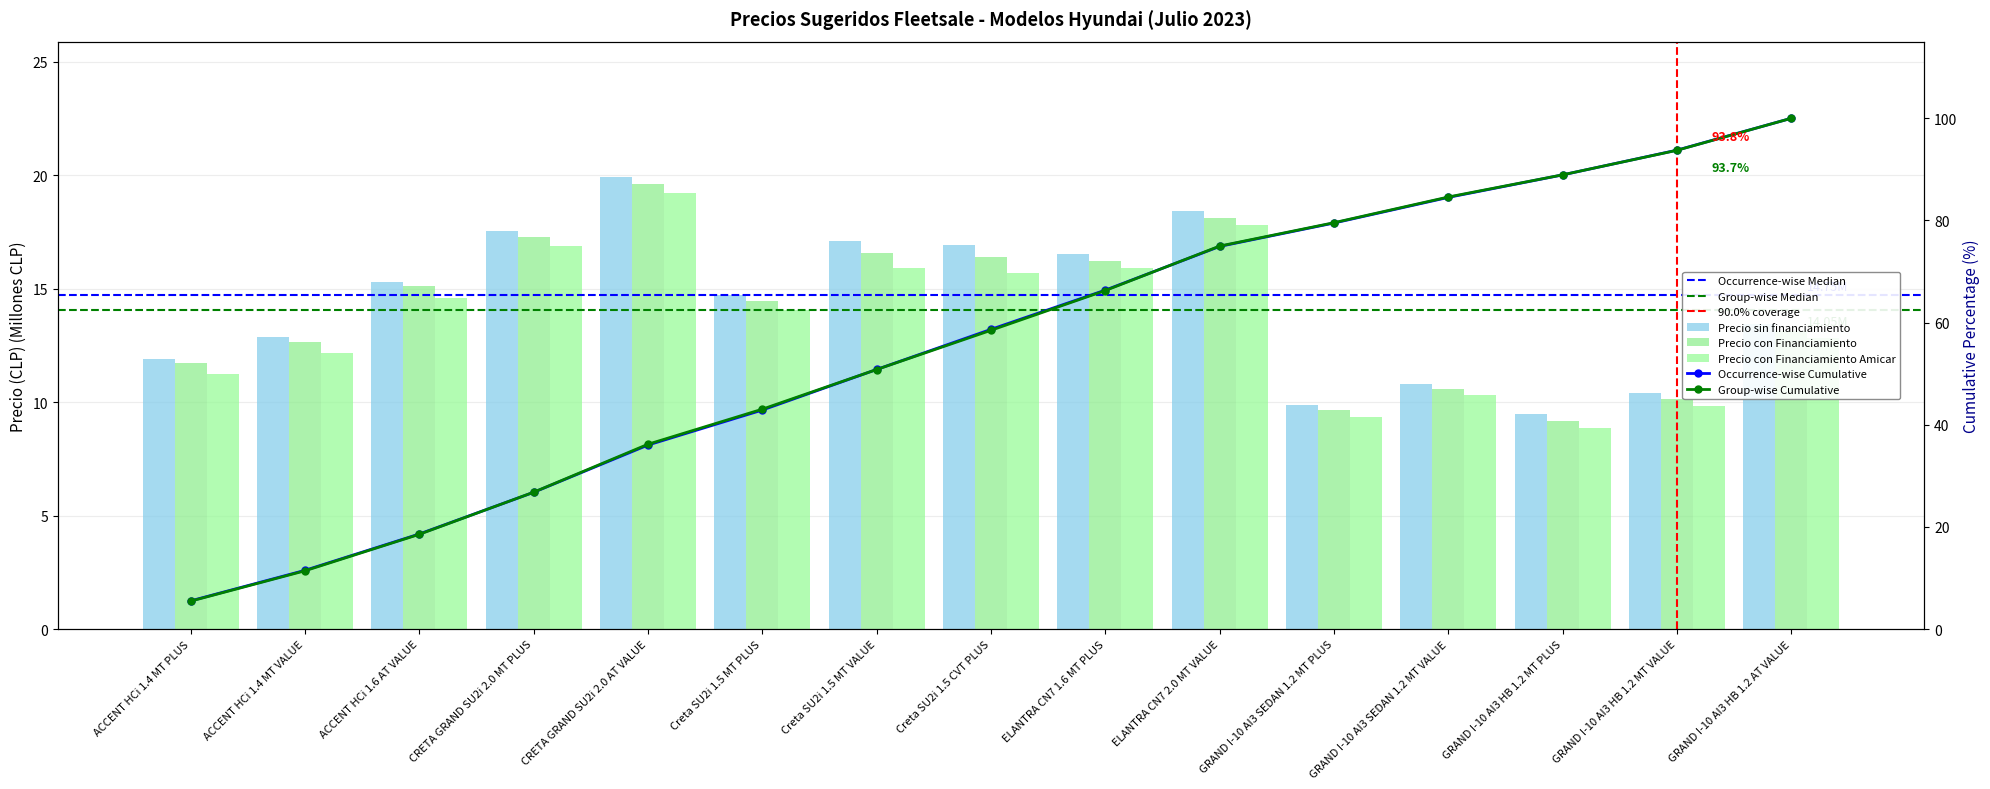

What is the smallest value displayed?

8.9